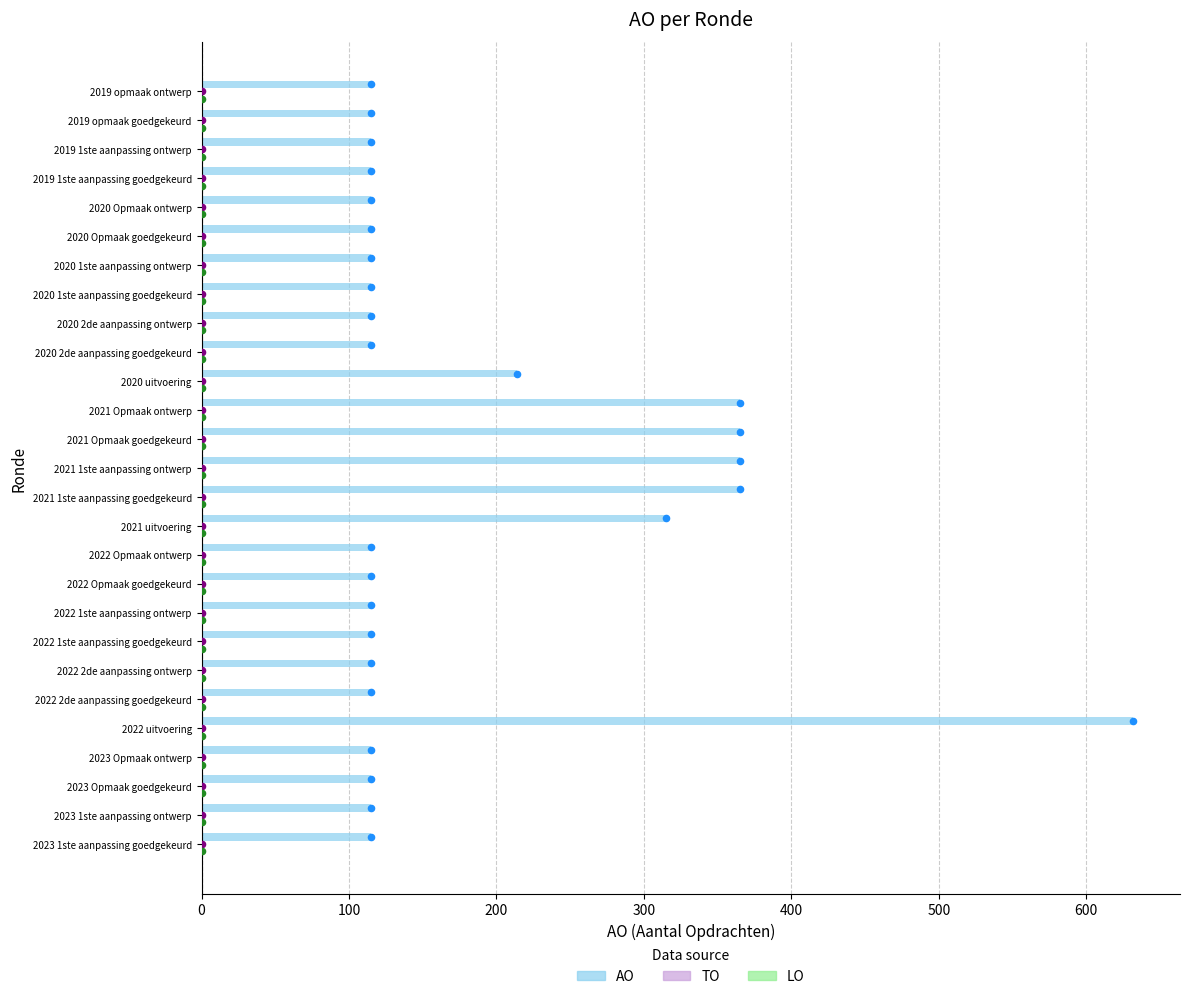

At how many categories does at least one series exceed 137?

7